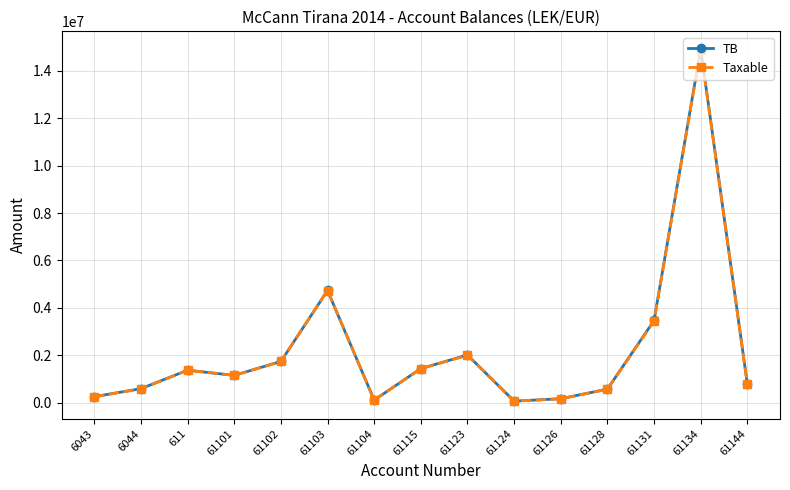

Is this an area chart (filled region under the line)?

No